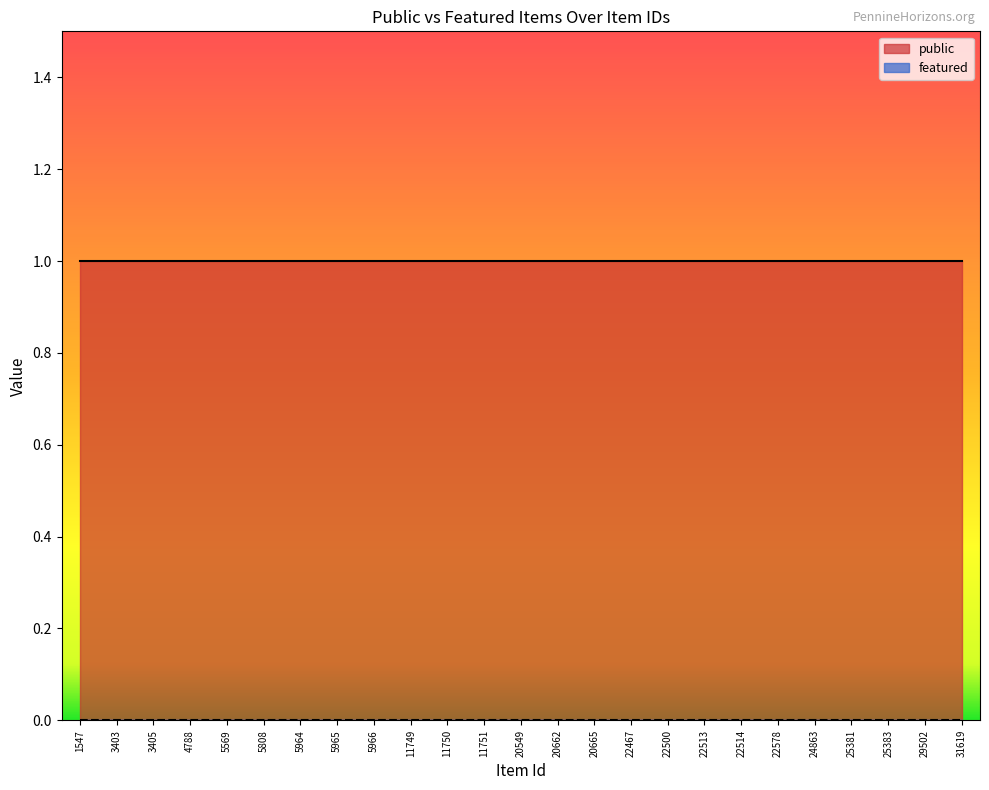

At how many categories does at least one series exceed 0?

25